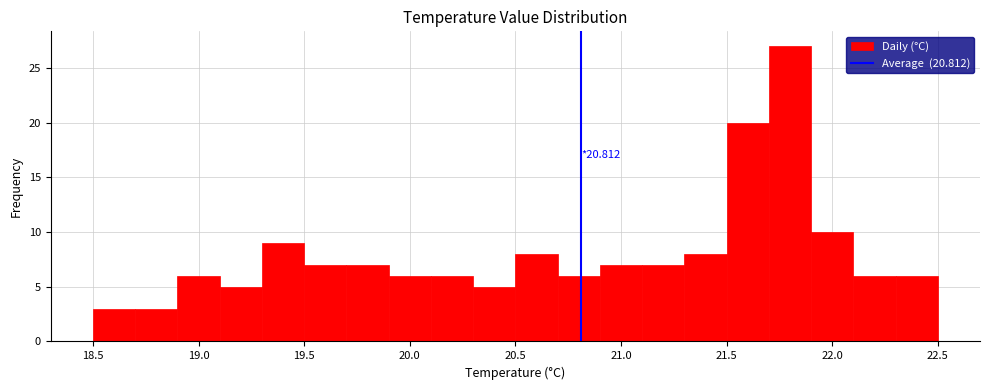

Which range on the x-axis has the tallest bar?

21.7 to 21.9